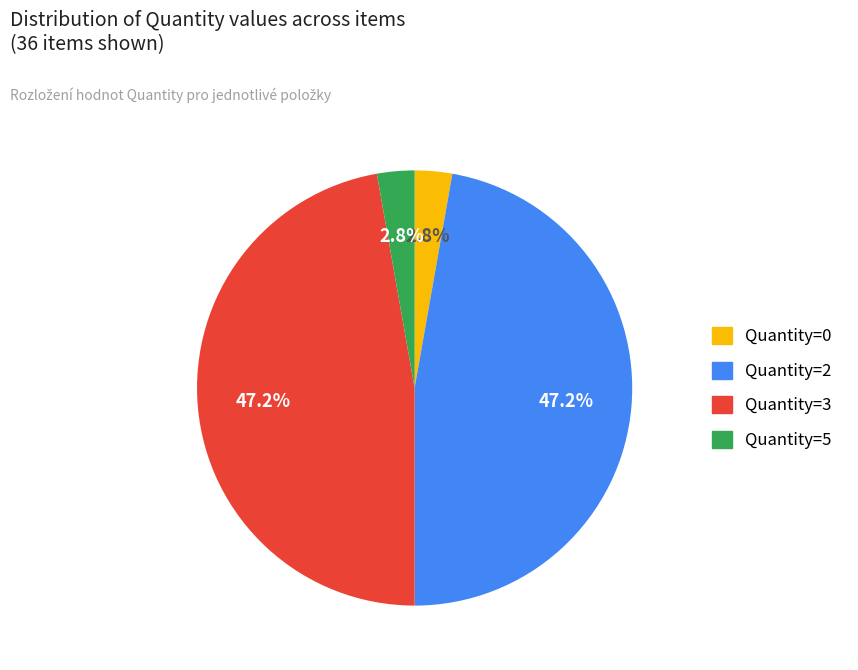

Is there a majority slice in this chart?

No